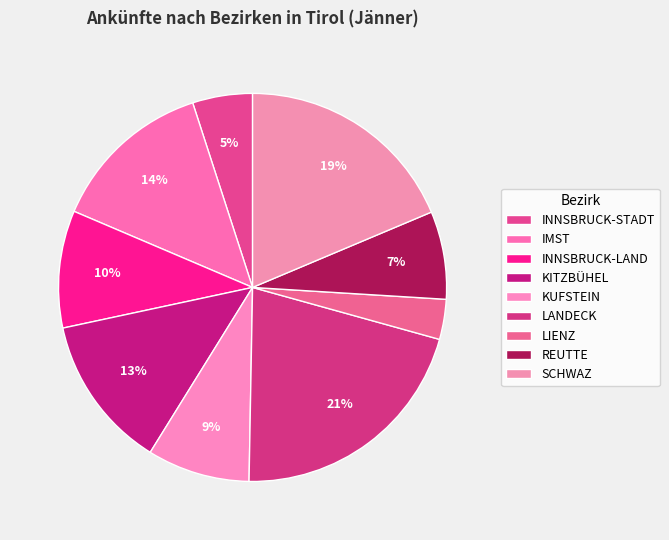

How much of the chart is everything except KUFSTEIN?

91.4%